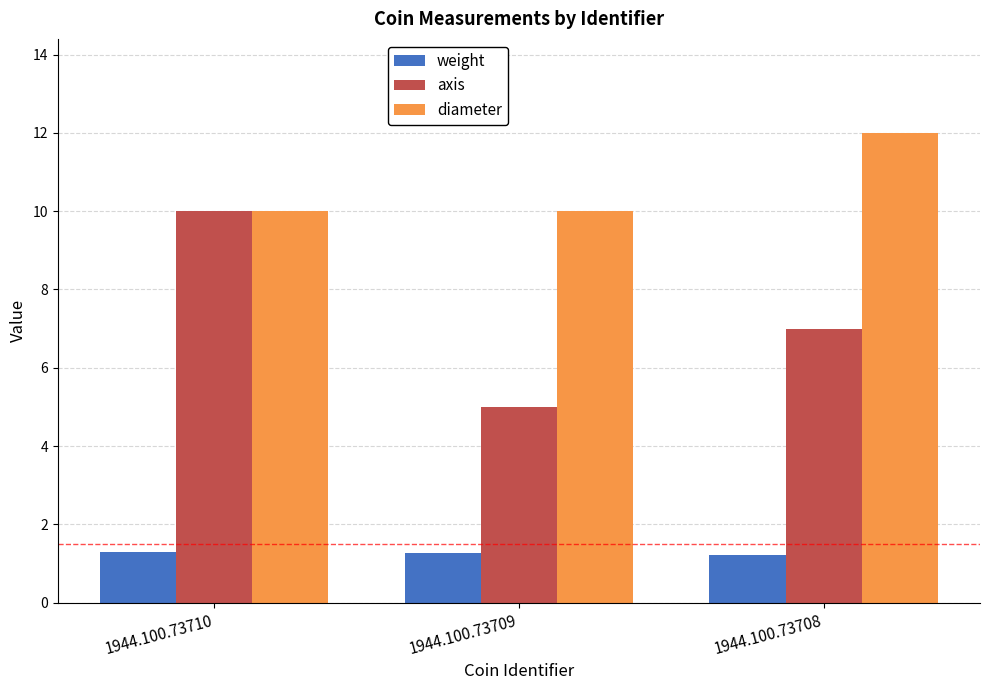

What is the difference between the axis values at 1944.100.73709 and 1944.100.73710?

5.0